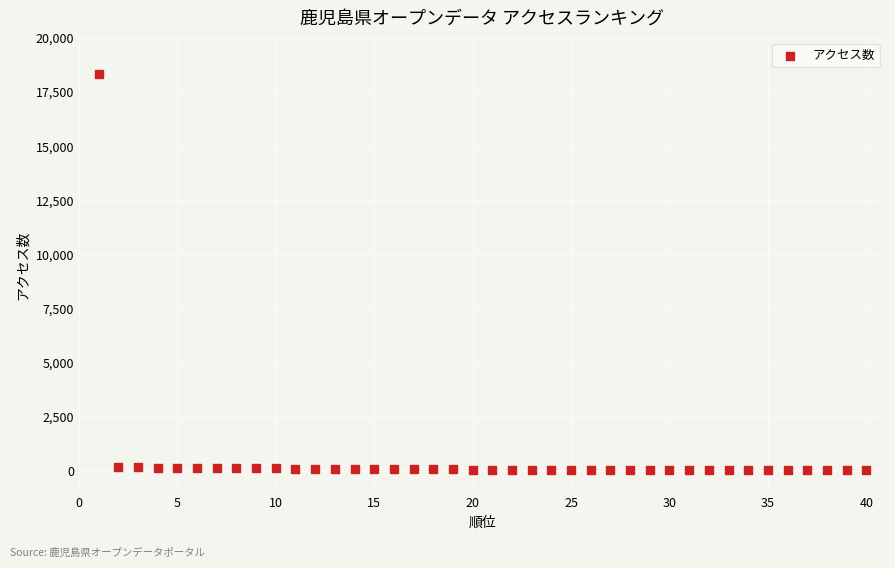

What is the range of Y values (max minus min)?

18299